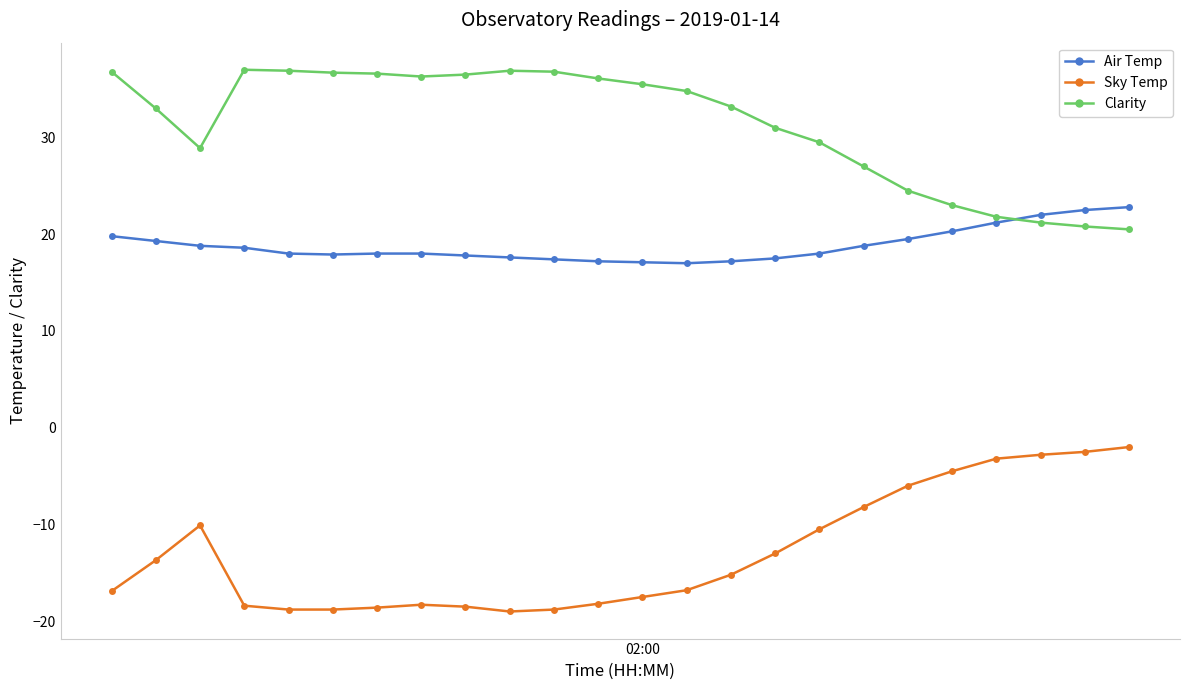

What is the maximum value for Clarity?

37.0